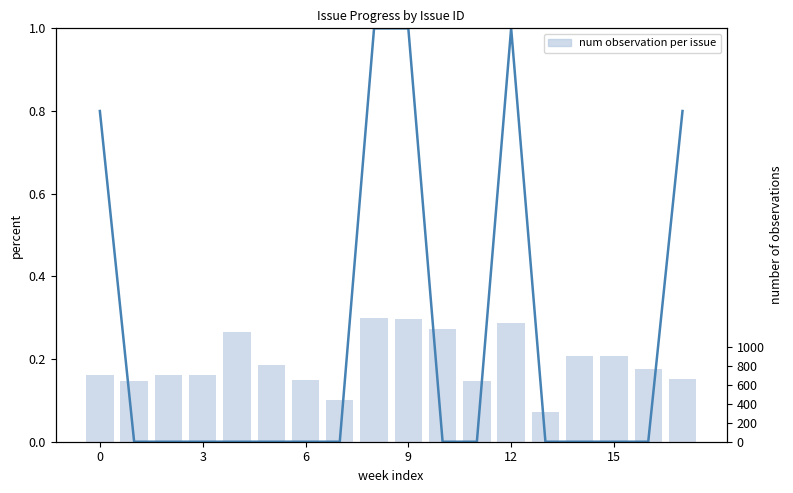

The num observation per issue series shows 0.1 at 8. True or false?

False